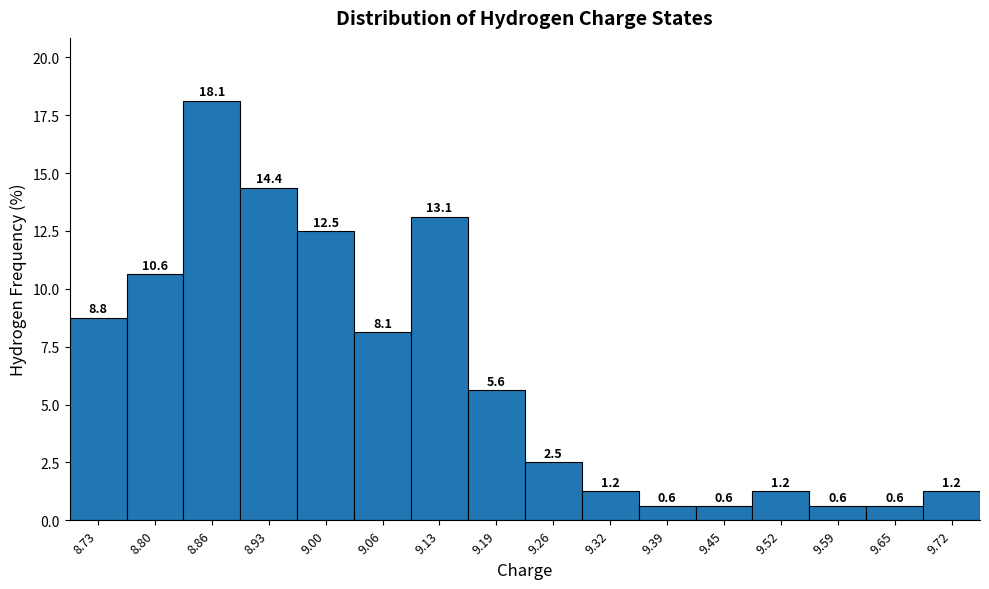

Reading left to right, transcribe this chart: for each bar, give the range it covers on the x-axis and its height. The bar edges are not printed on the chart, so give them approximately, as read against the axis.

8.70 to 8.77: 8.8
8.77 to 8.83: 10.6
8.83 to 8.90: 18.1
8.90 to 8.96: 14.4
8.96 to 9.03: 12.5
9.03 to 9.09: 8.1
9.09 to 9.16: 13.1
9.16 to 9.23: 5.6
9.23 to 9.29: 2.5
9.29 to 9.36: 1.2
9.36 to 9.42: 0.6
9.42 to 9.49: 0.6
9.49 to 9.55: 1.2
9.55 to 9.62: 0.6
9.62 to 9.68: 0.6
9.68 to 9.75: 1.2